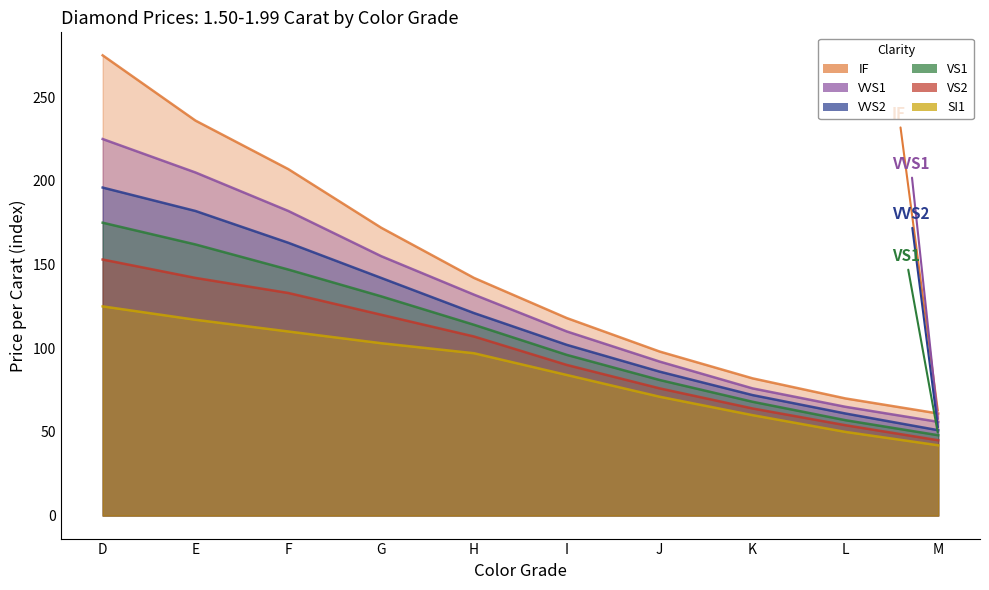

Is the value of VVS2 at M greater than the value of IF at K?

No